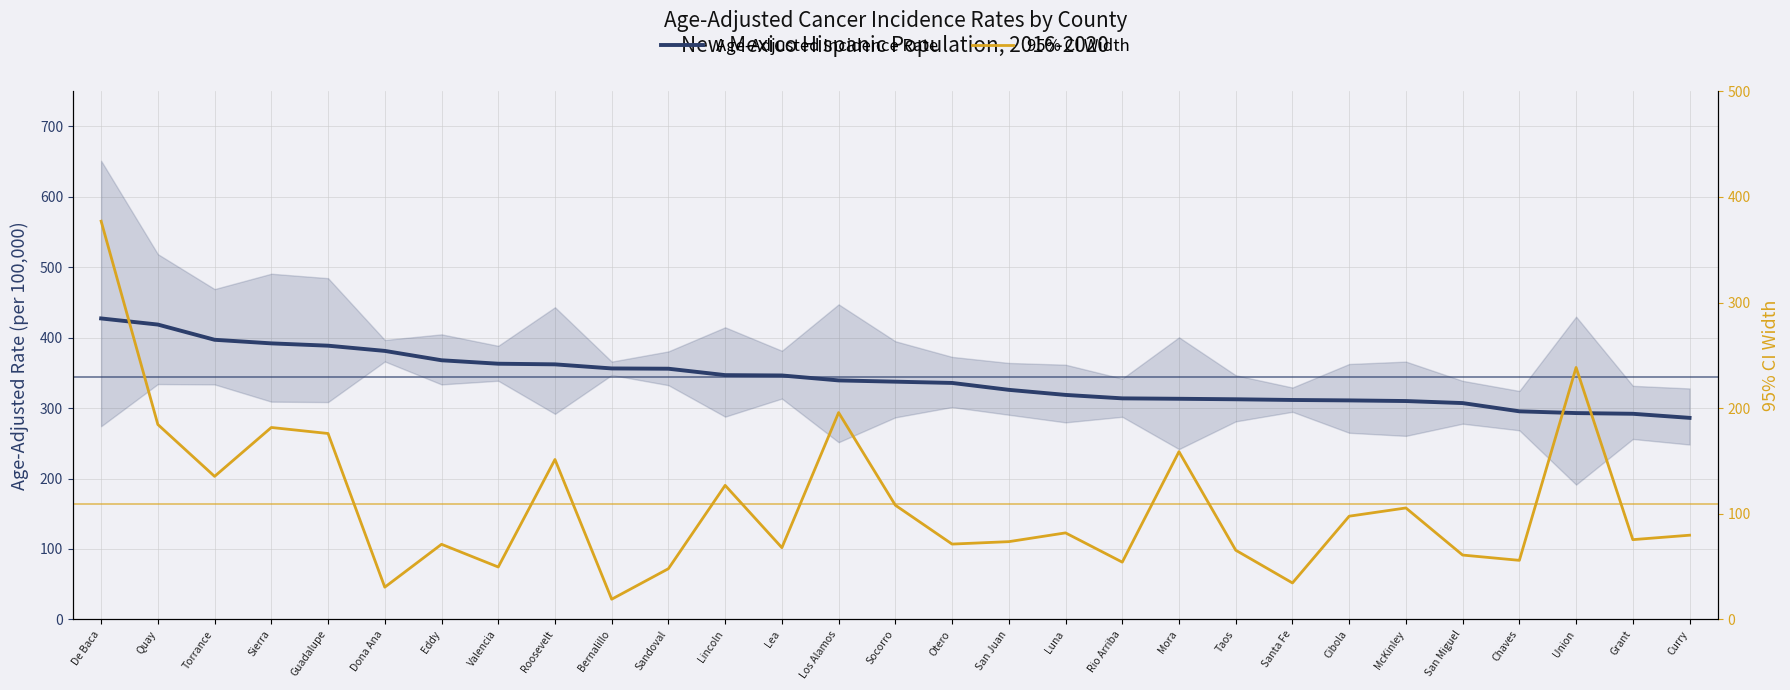

True or false: 95% CI Width and Age-Adjusted Incidence Rate cross at least once.

False